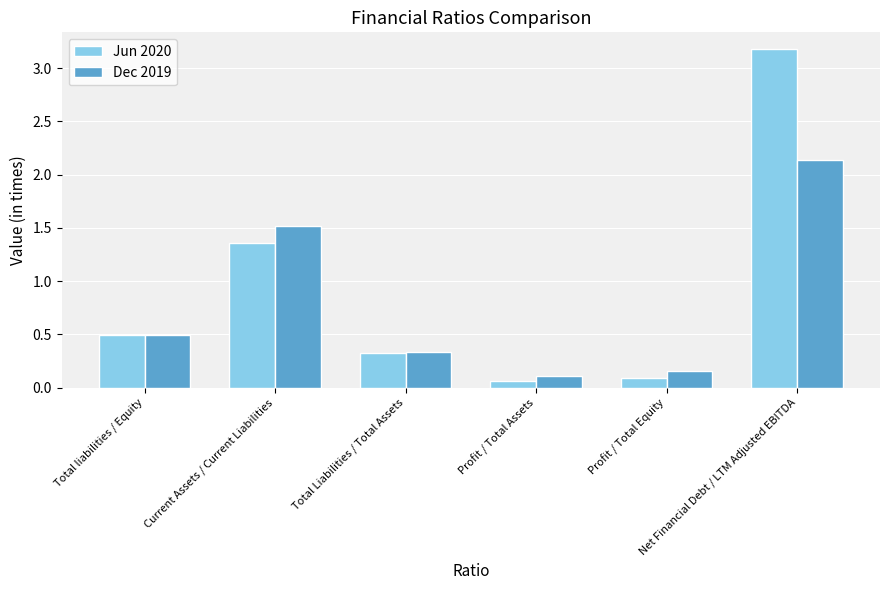

Which label corresponds to the largest value in the chart?

Net Financial Debt / LTM Adjusted EBITDA